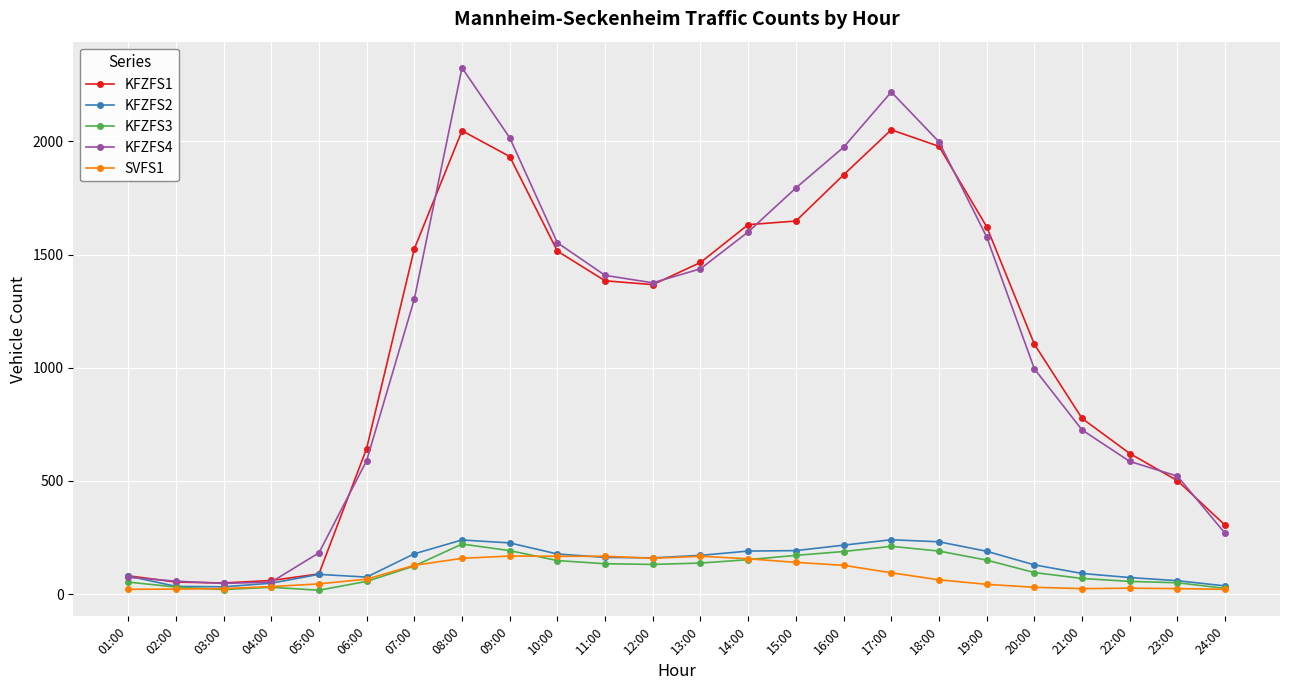

True or false: KFZFS2 has more than 0 interior local peaks.

True